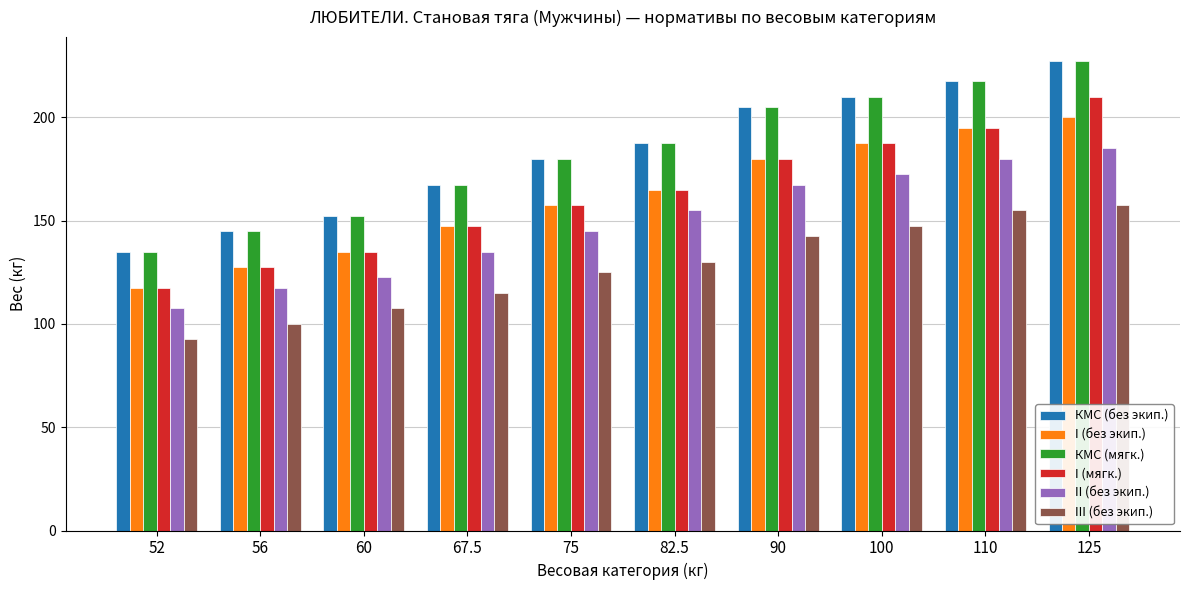

Which category has the highest value in the II (без экип.) series?

125